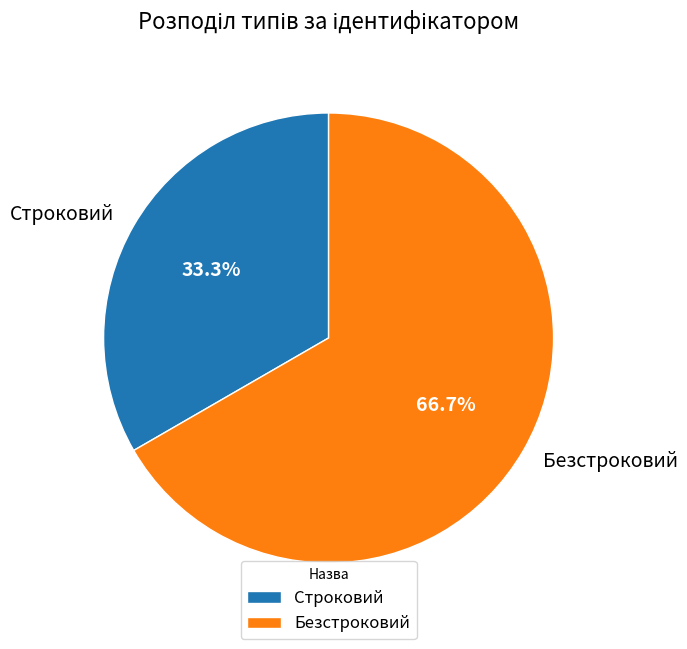

Which category has the smallest portion of the pie?

Строковий